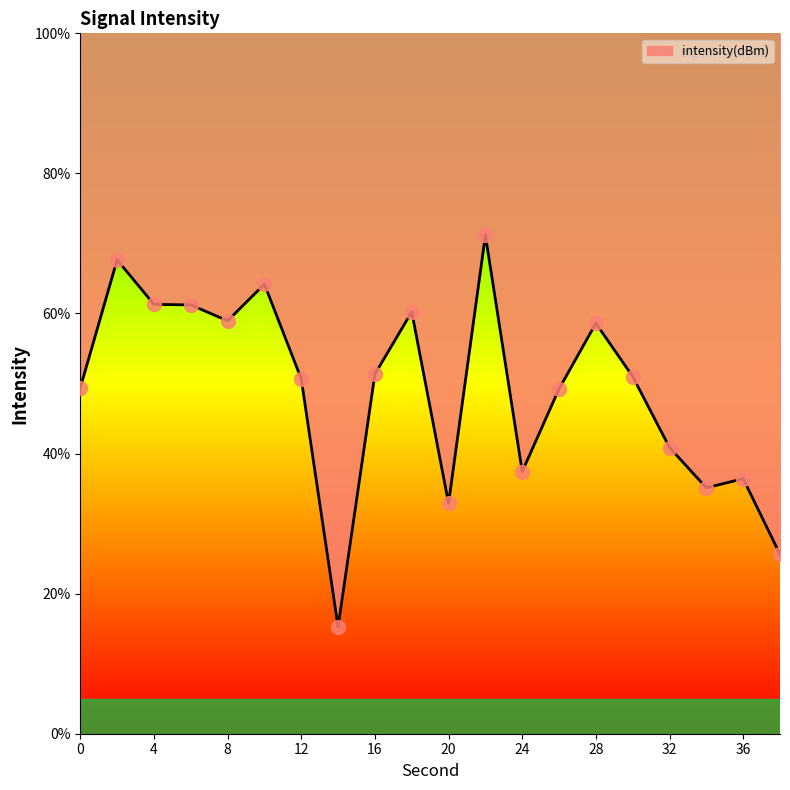

True or false: the data shows 18.2 at 12.

False